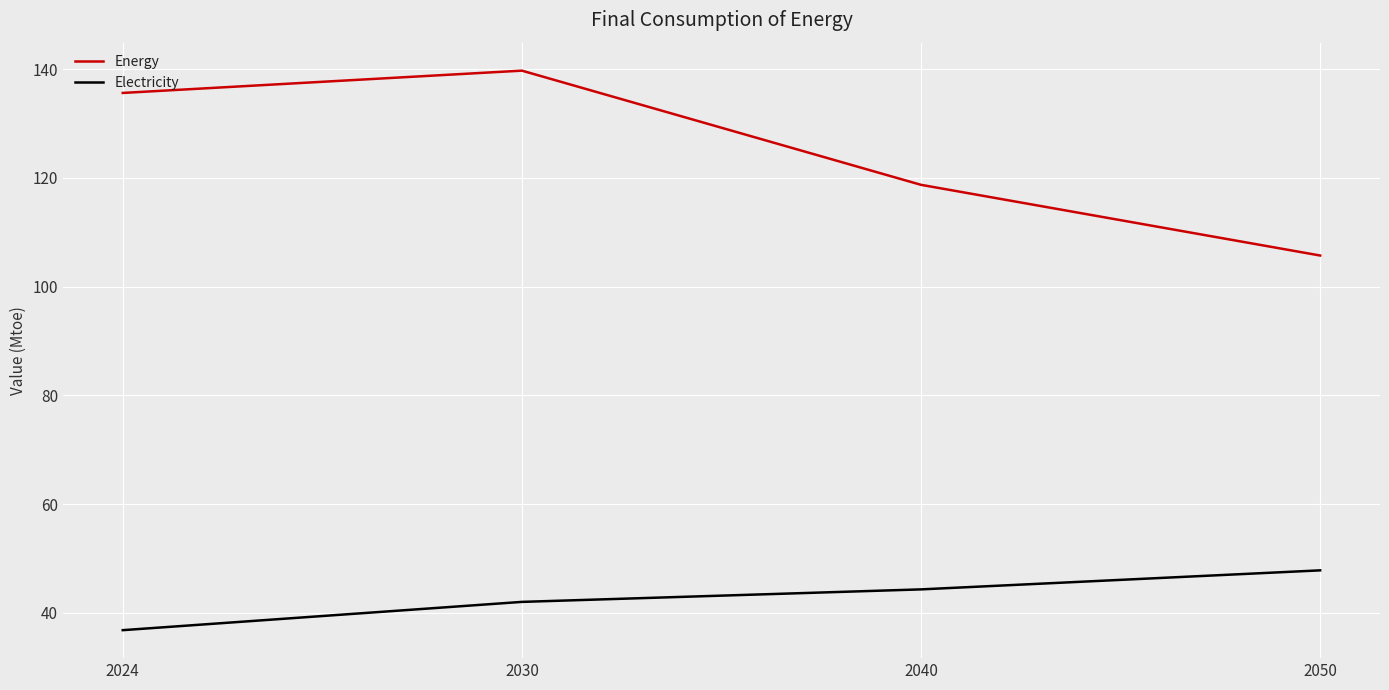

What is the difference between the highest and lowest values at 2040?

74.4